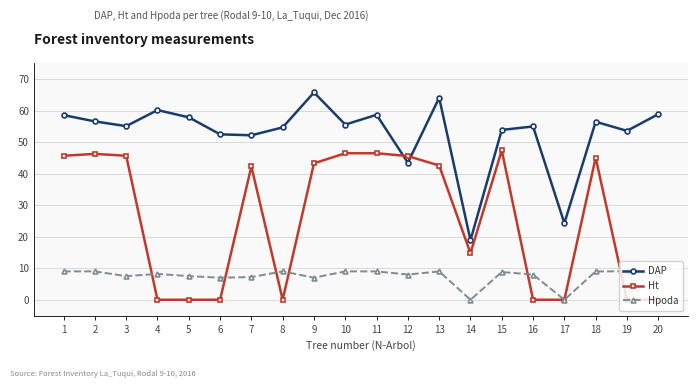

At which category does DAP reach its first local valley?

3